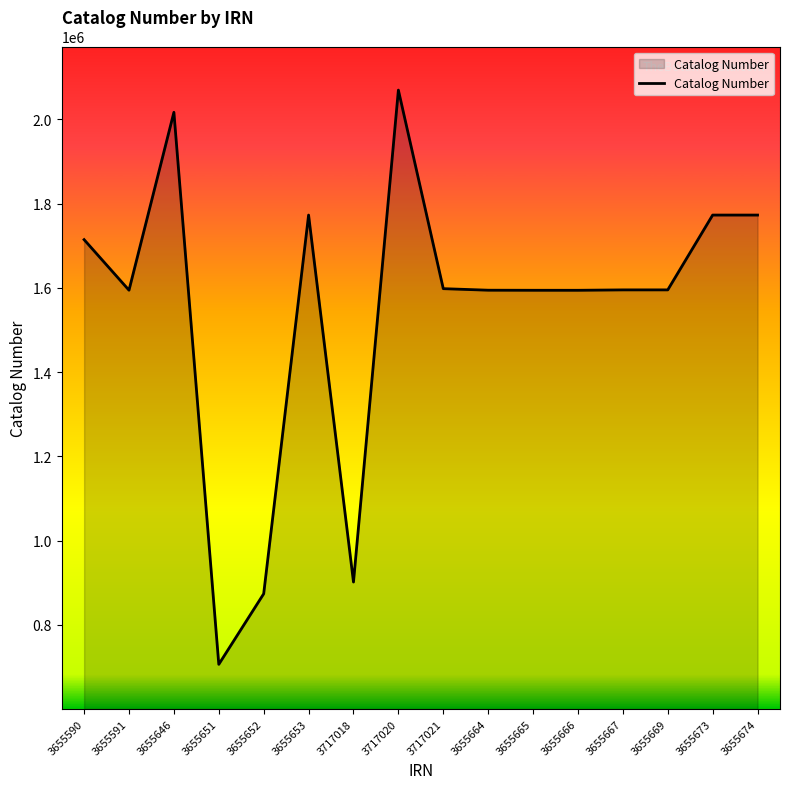

Approximately how many times larger is the value at 3655653 compared to 3717021?

1.1